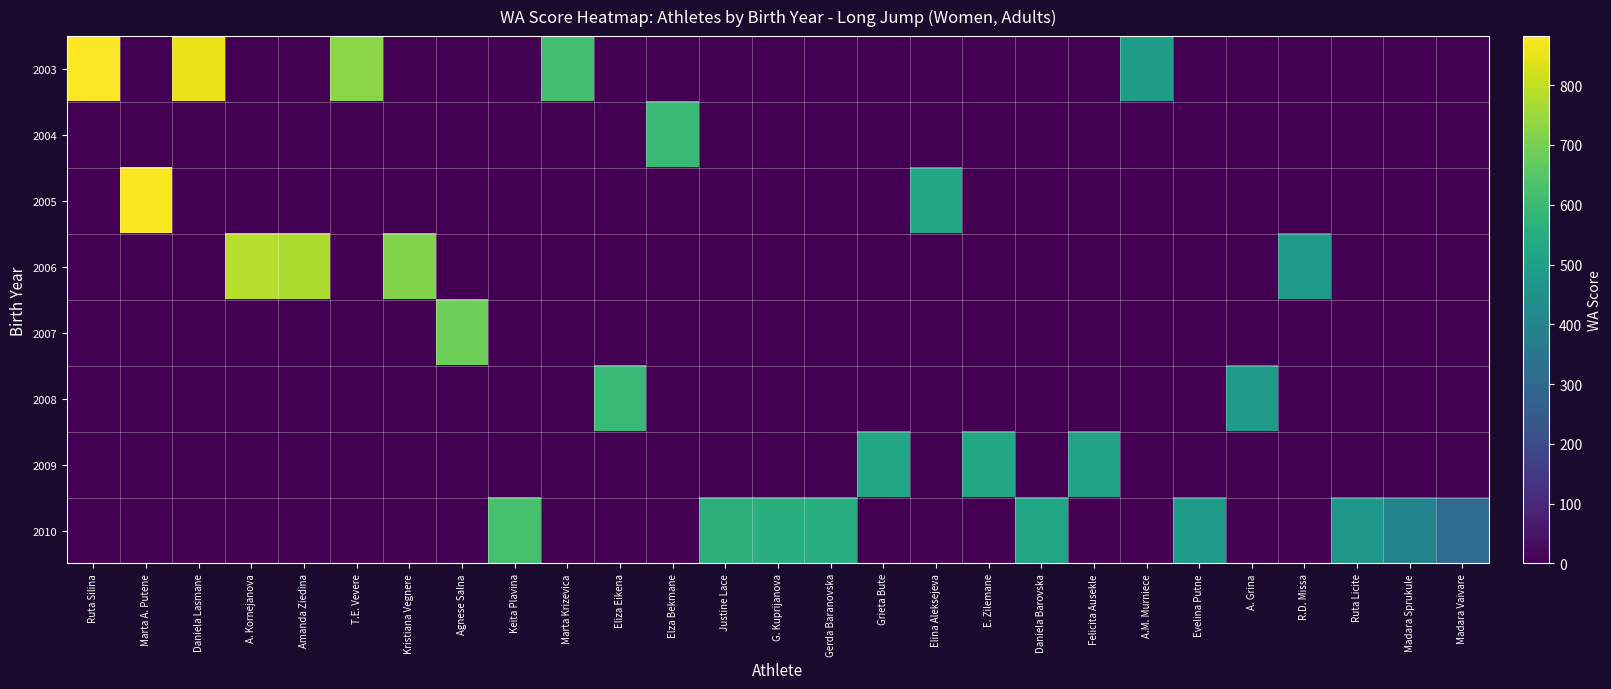

Which has a higher value, T.E. Vevere or Amanda Ziedina?

T.E. Vevere